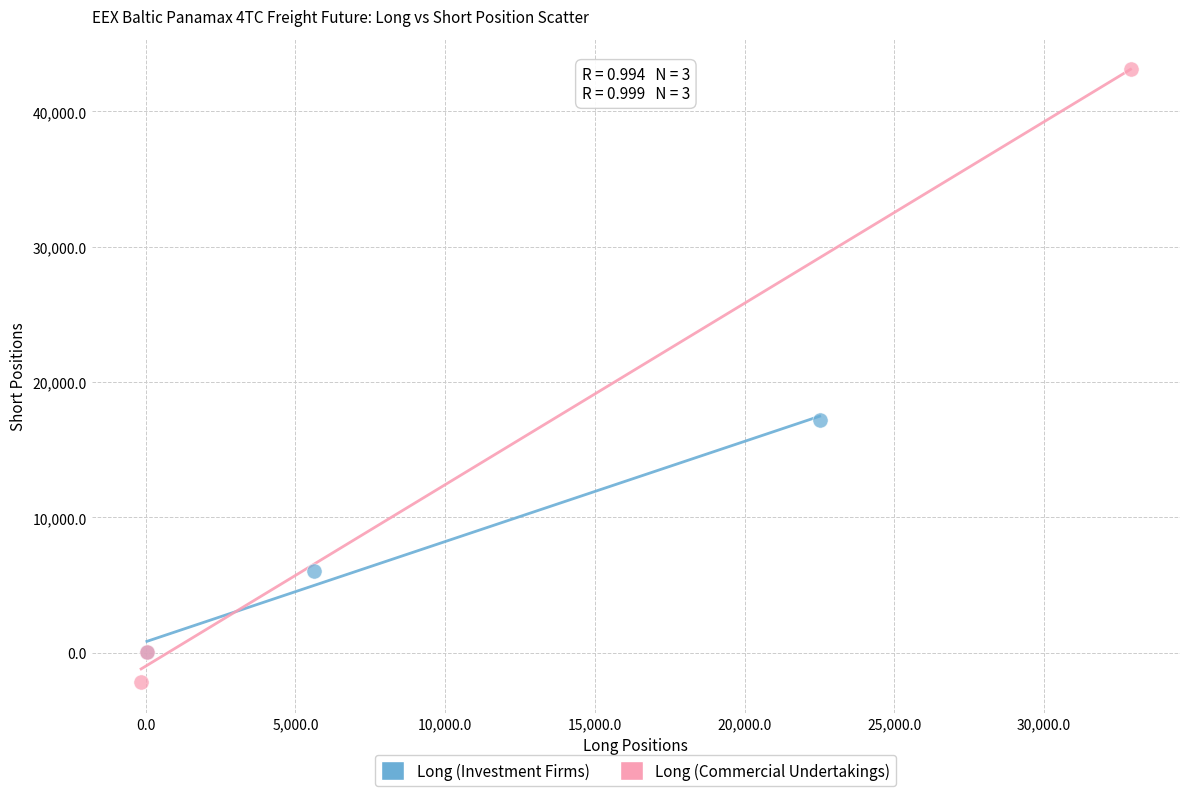

Which series contains the lowest Y value?

Long (Commercial Undertakings)